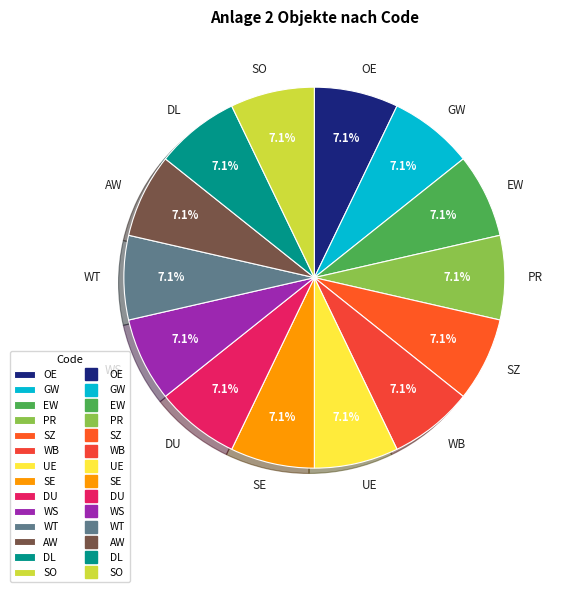

Is there a majority slice in this chart?

No